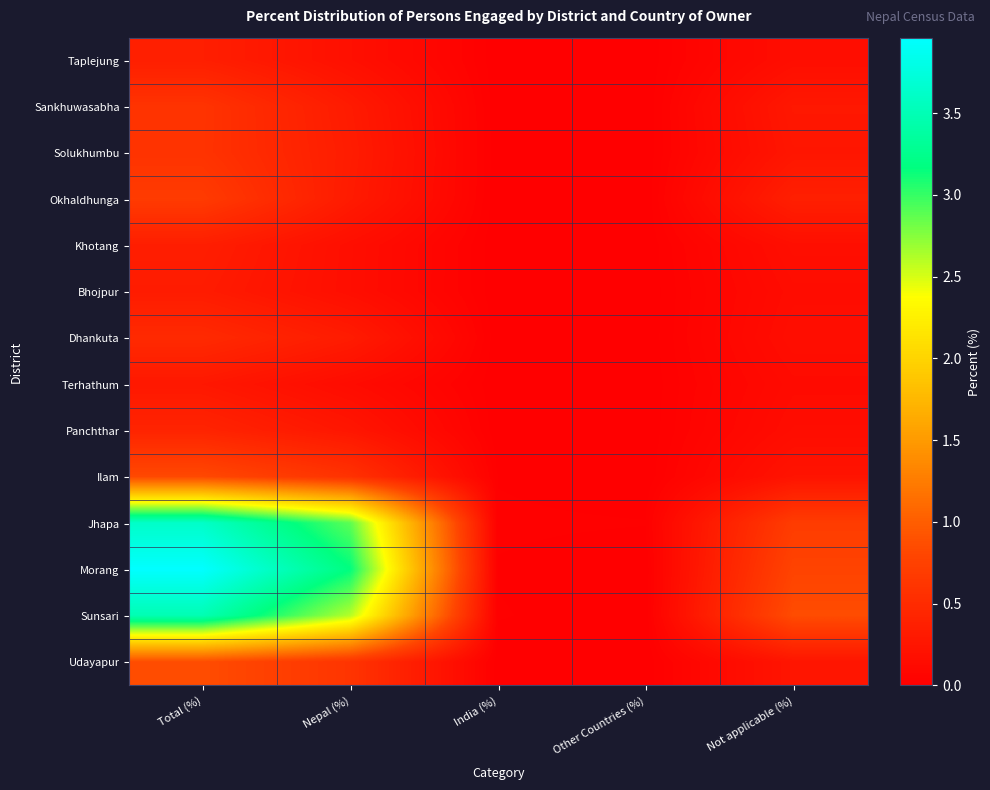

Which has a higher value, Other Countries (%) or Nepal (%)?

Nepal (%)